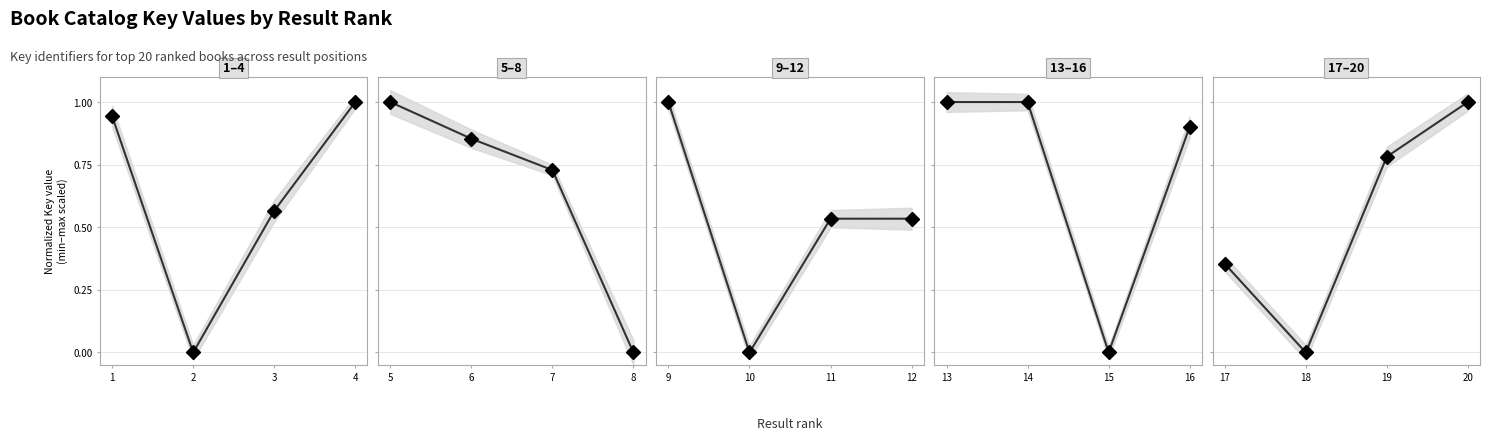

Rank the series by their maximum value, from highest to lowest.

1–4, 5–8, 9–12, 13–16, 17–20